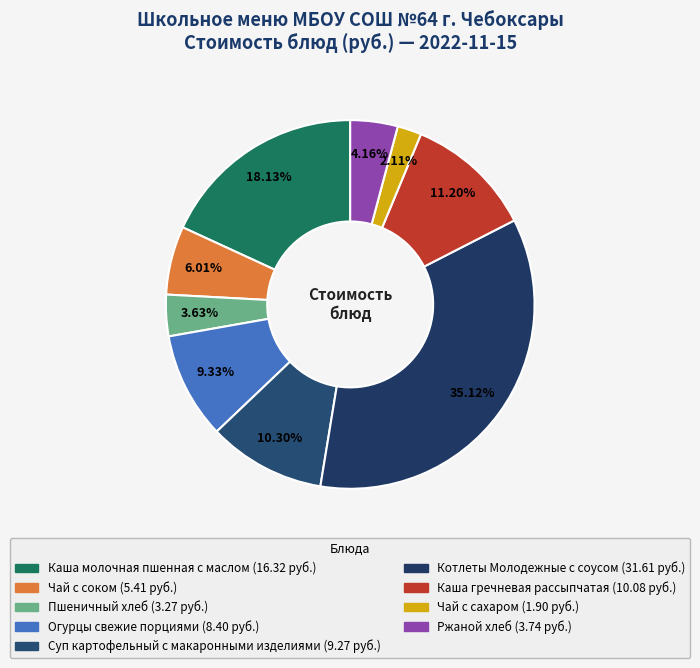

What is the change in value from Чай с соком to Котлеты Молодежные с соусом?

+26.2